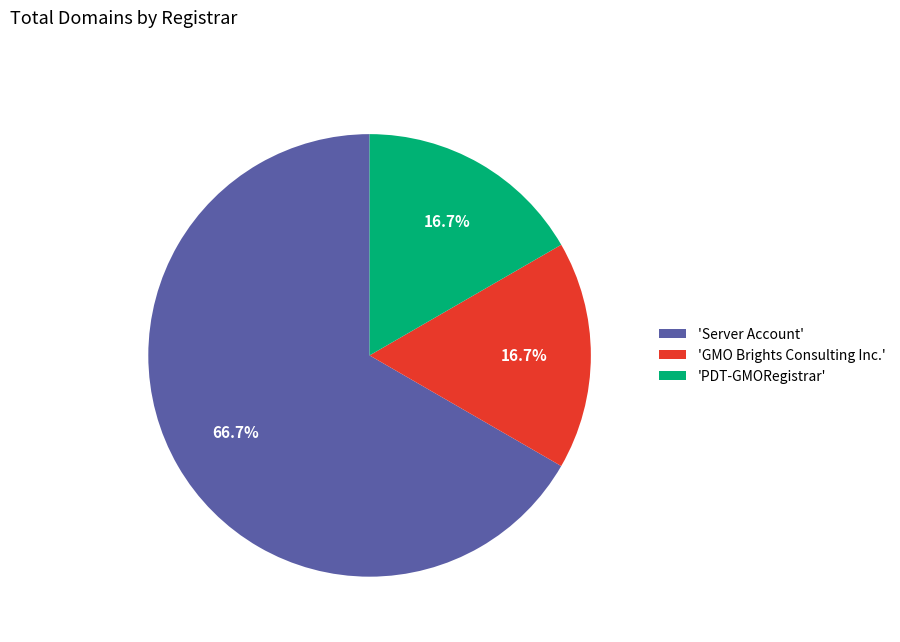

Which slice is the largest?

'Server Account'